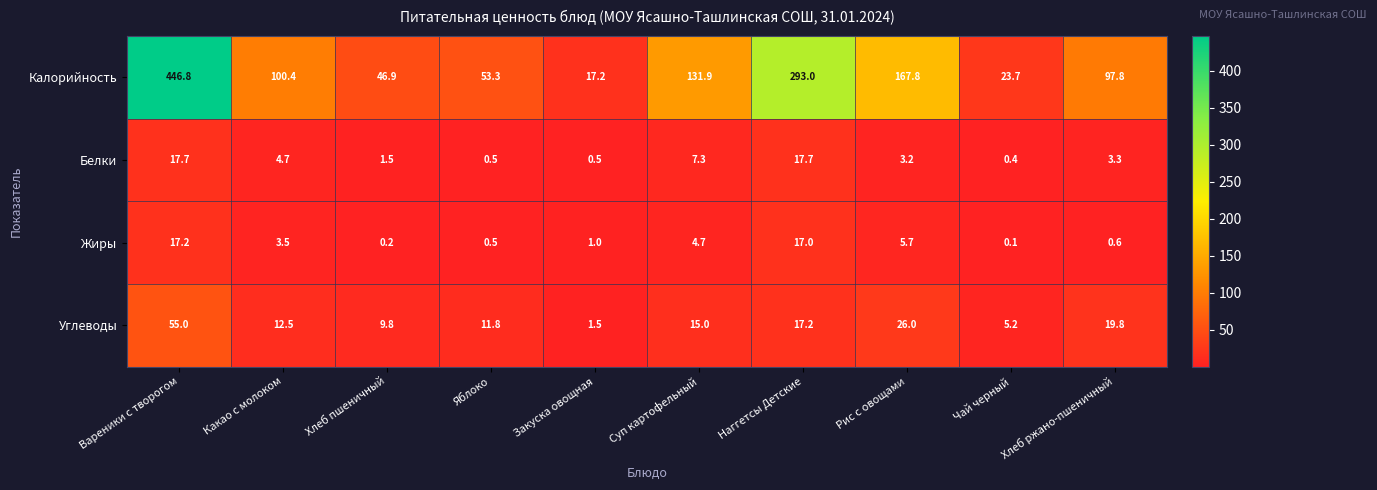

What is the spread (max minus min) of values at Хлеб ржано-пшеничный?

97.2